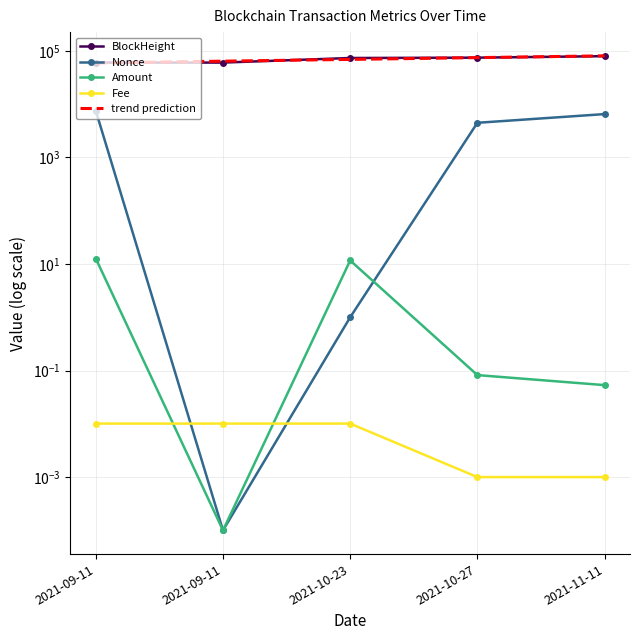

The value of Nonce at 2021-10-27 is 6284.9. True or false?

False